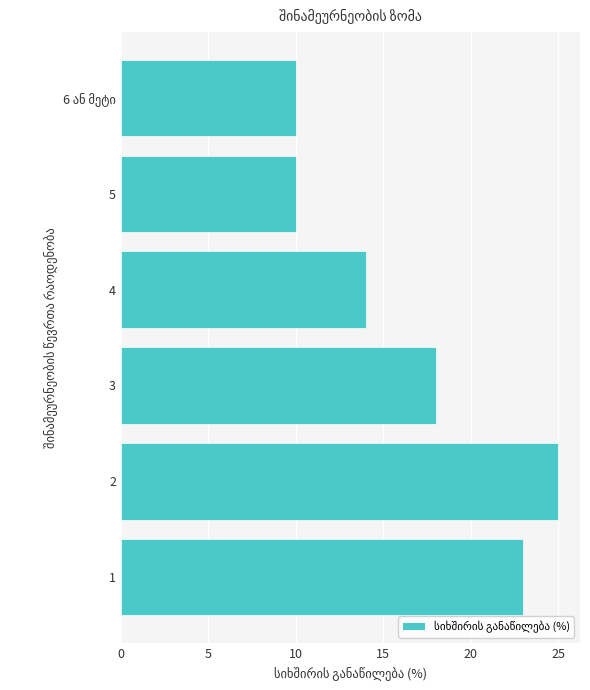

Which category has the highest value across all series?

2